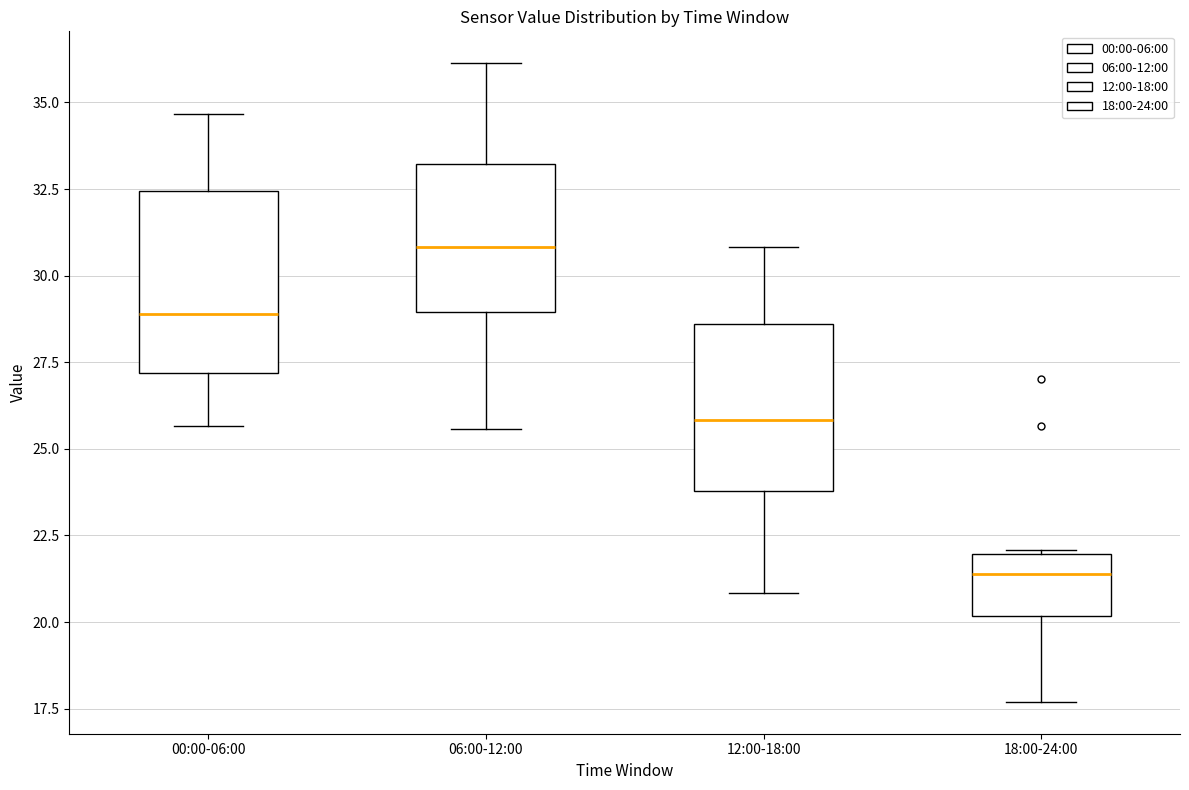

Reading left to right, read every box against the y-axis: the position of its median line, the range the box covers, and the ends of its whiskers. The values are not printed on the chart, so give them approximately, as read against the axis.

00:00-06:00: median 29.0, box 27.0 to 32.5, whiskers 25.5 to 34.5
06:00-12:00: median 31.0, box 29.0 to 33.0, whiskers 25.5 to 36.0
12:00-18:00: median 26.0, box 24.0 to 28.5, whiskers 21.0 to 31.0
18:00-24:00: median 21.5, box 20.0 to 22.0, whiskers 17.5 to 22.0